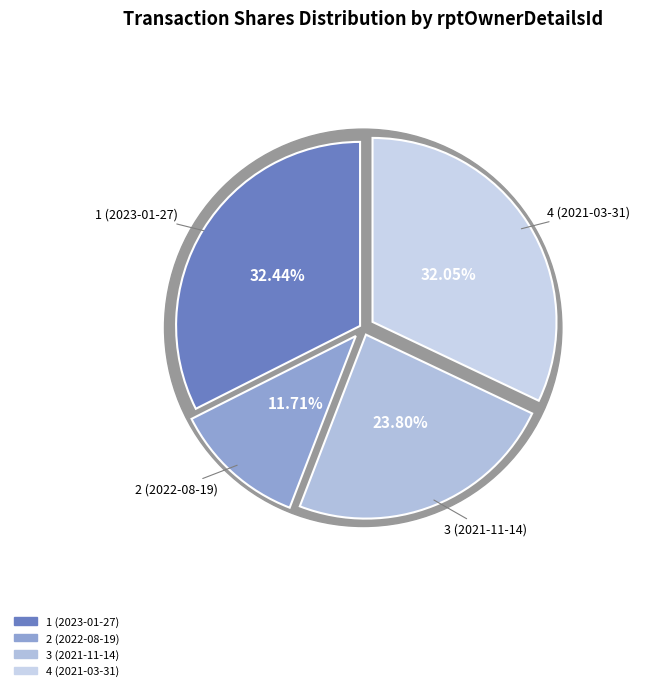

Which category has the biggest portion of the pie?

1 (2023-01-27)